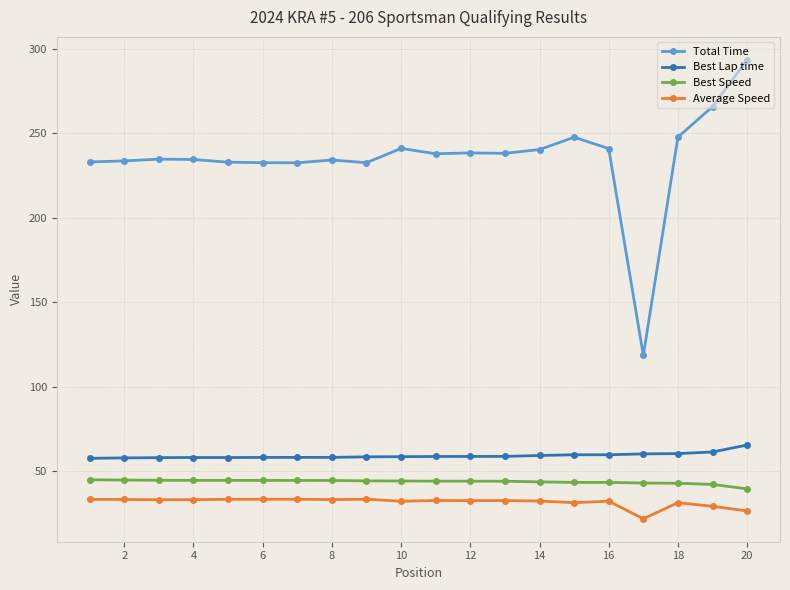

What is the difference between the maximum and minimum values in the Best Speed series?

5.4